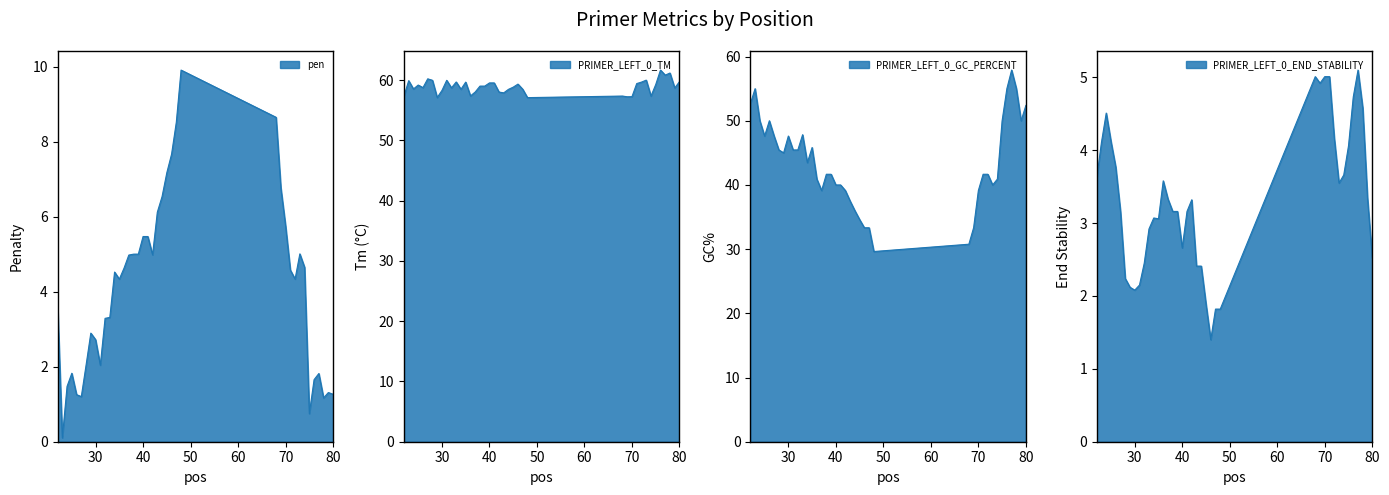

What is the difference between the maximum and minimum values in the PRIMER_LEFT_0_GC_PERCENT series?

28.3